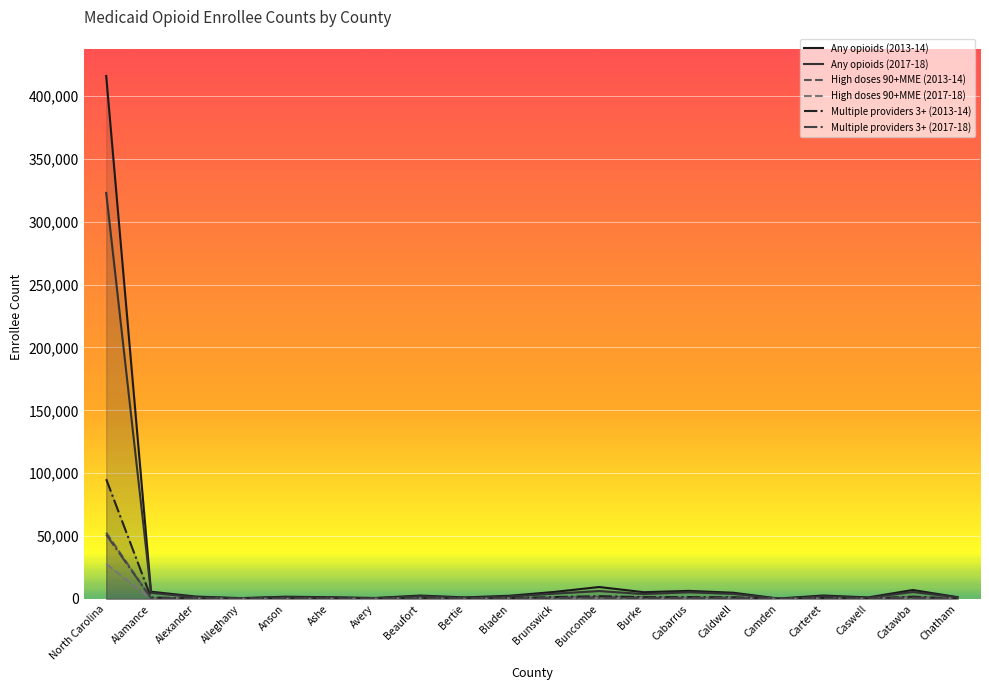

What are all the series names shown in the legend?

Any opioids (2013-14), Any opioids (2017-18), High doses 90+MME (2013-14), High doses 90+MME (2017-18), Multiple providers 3+ (2013-14), Multiple providers 3+ (2017-18)